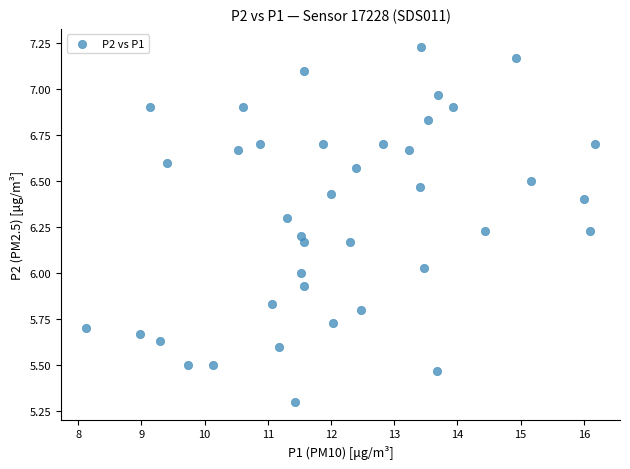

What is the range of X values (max minus min)?

8.0